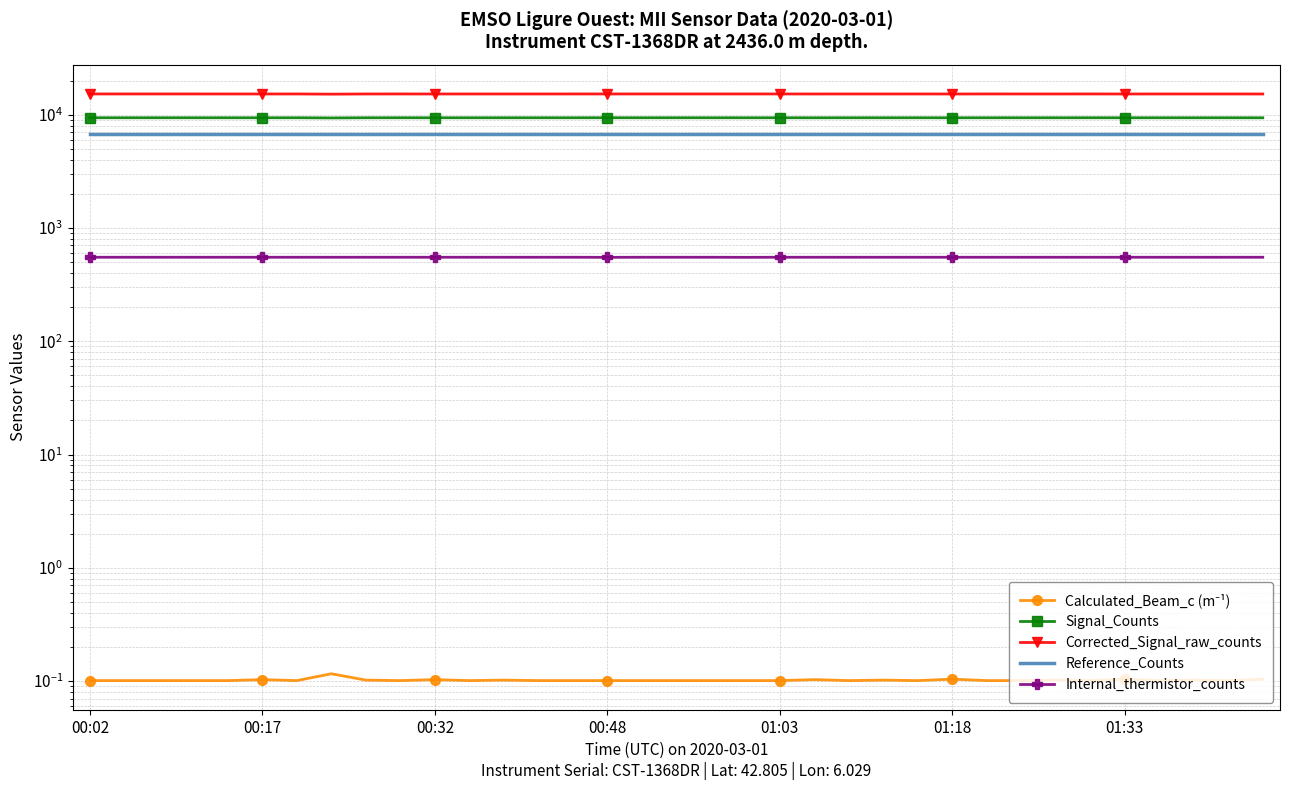

True or false: Signal_Counts and Internal_thermistor_counts intersect in this chart.

False